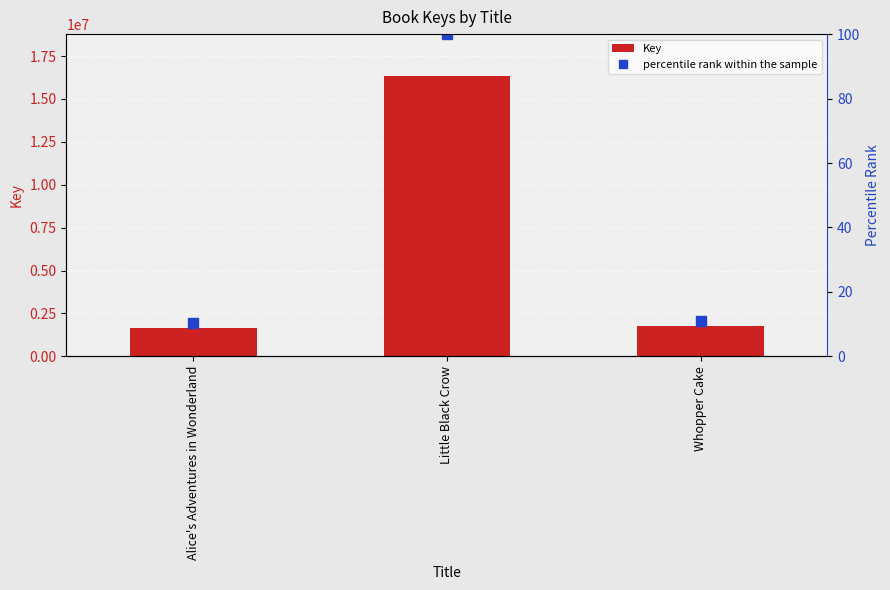

What is the minimum value shown in the chart?

10.2